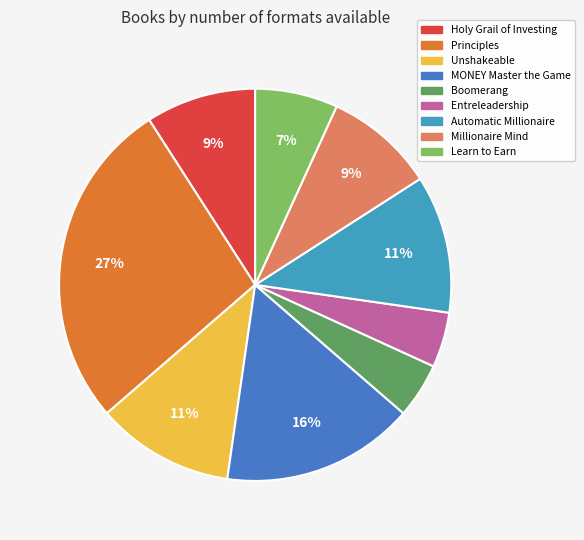

Between Learn to Earn and Millionaire Mind, which is larger?

Millionaire Mind